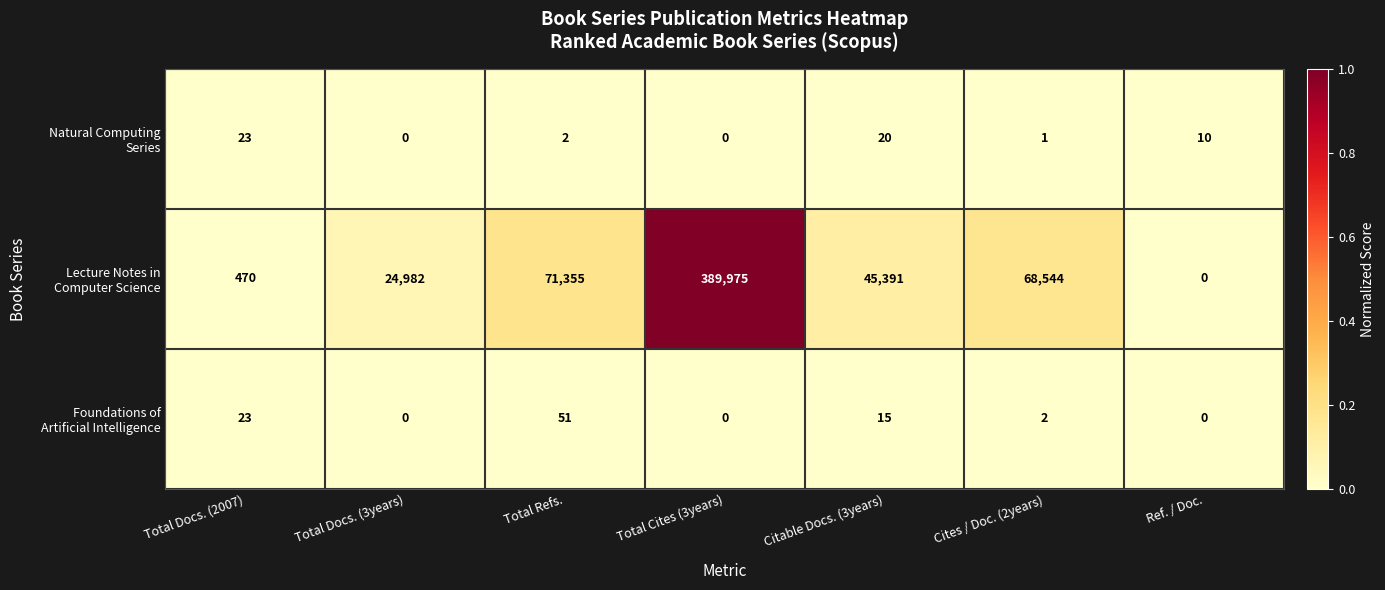

What is the difference between the highest and lowest values at Total Cites (3years)?

389975